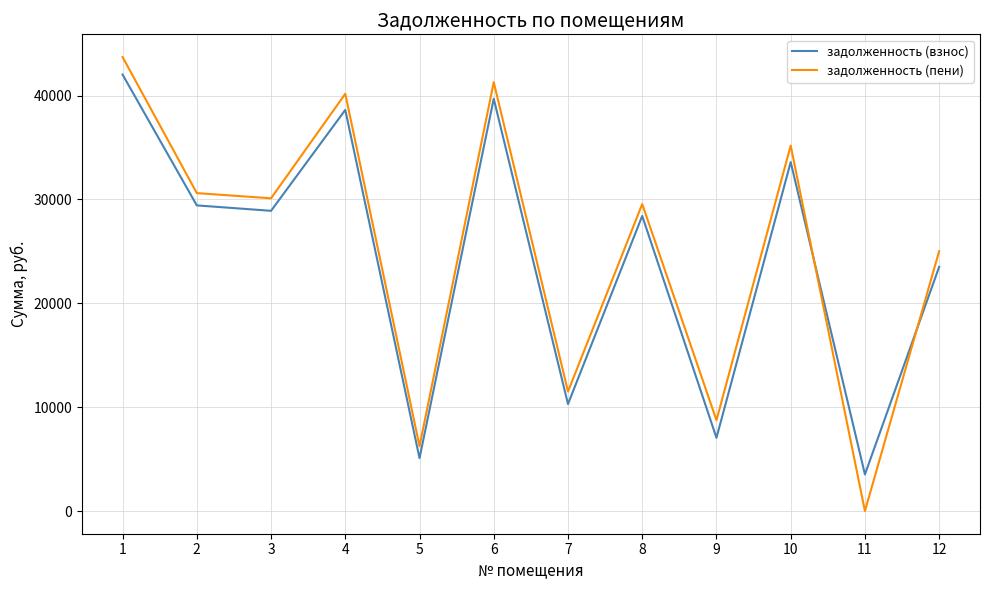

At which label is задолженность (взнос) closest to 22771?

12